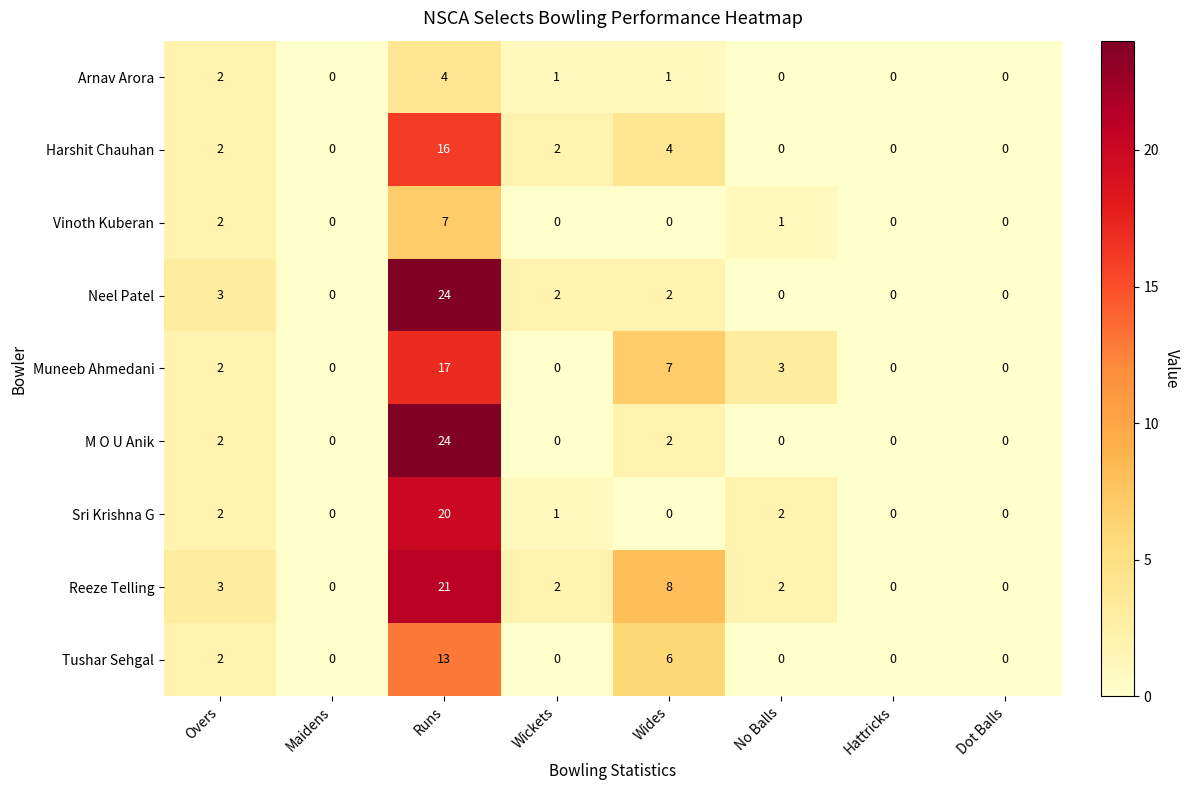

At which category is the sum across all series the highest?

Runs